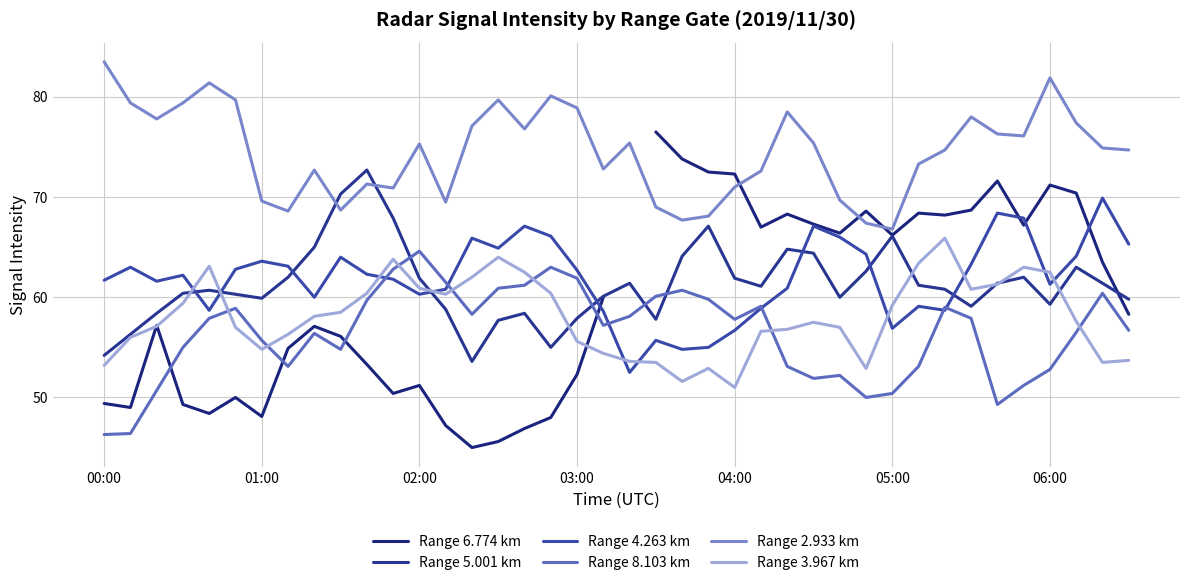

At which category does Range 5.001 km reach its first local valley?

01:00